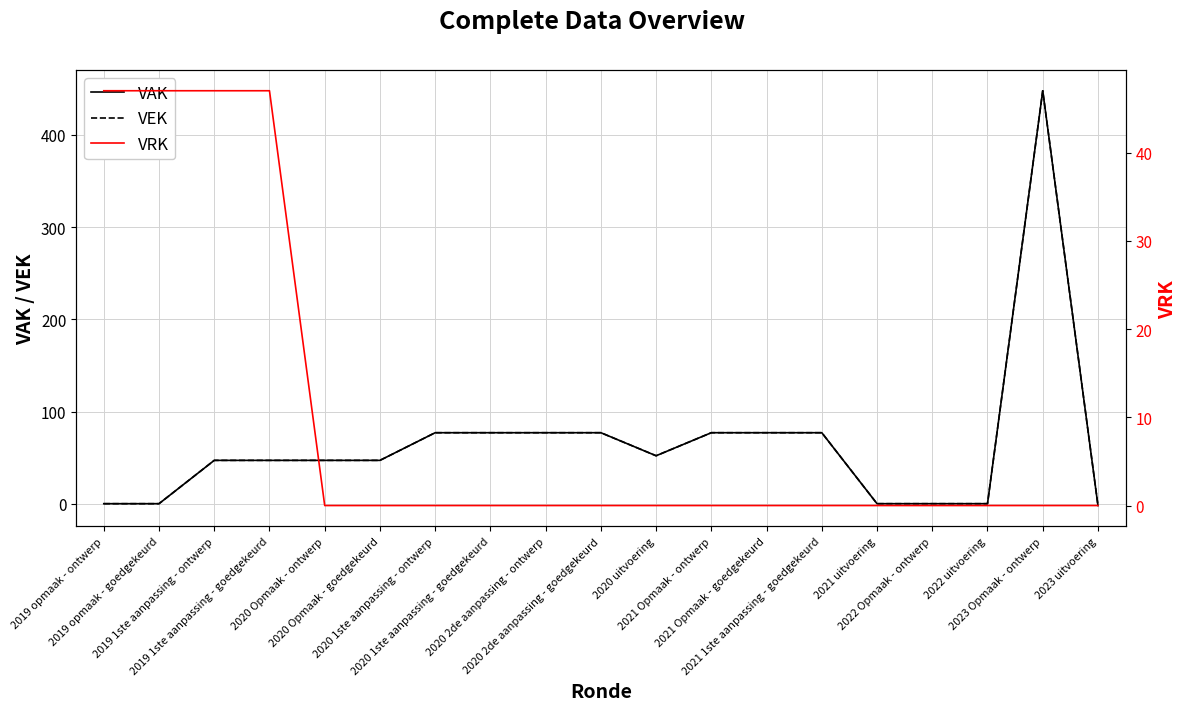

Which series has the largest total across all categories?

VAK